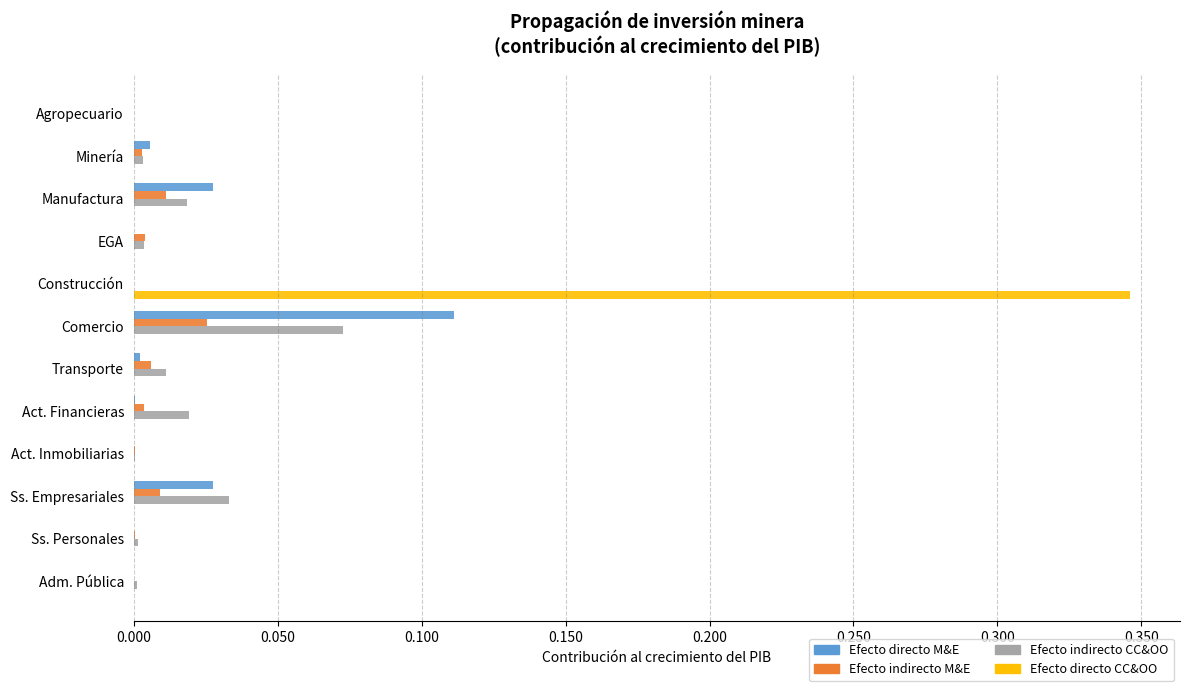

At which category is the sum across all series the highest?

Construcción